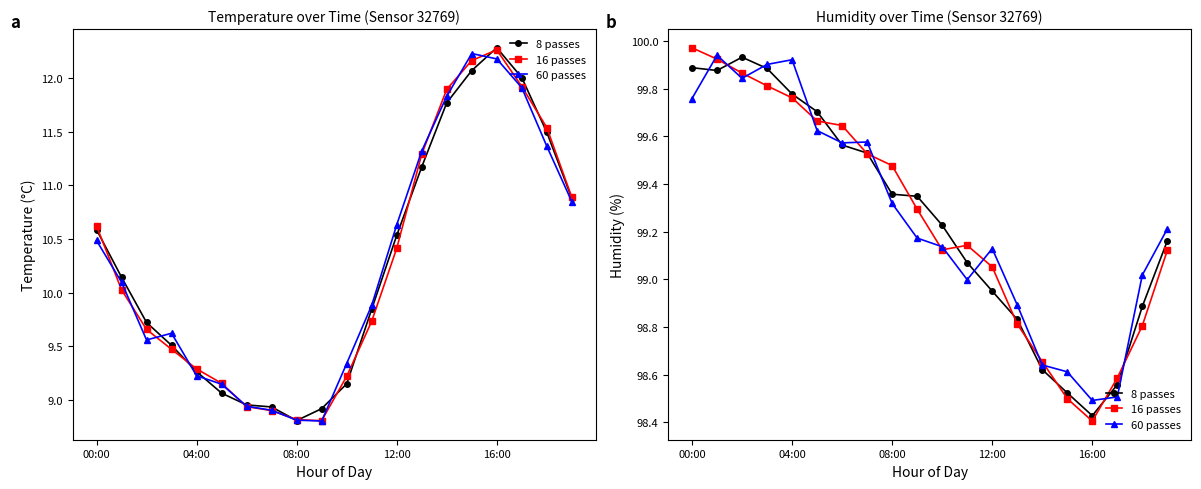

The value of 8 passes at 13 is 174.2. True or false?

False